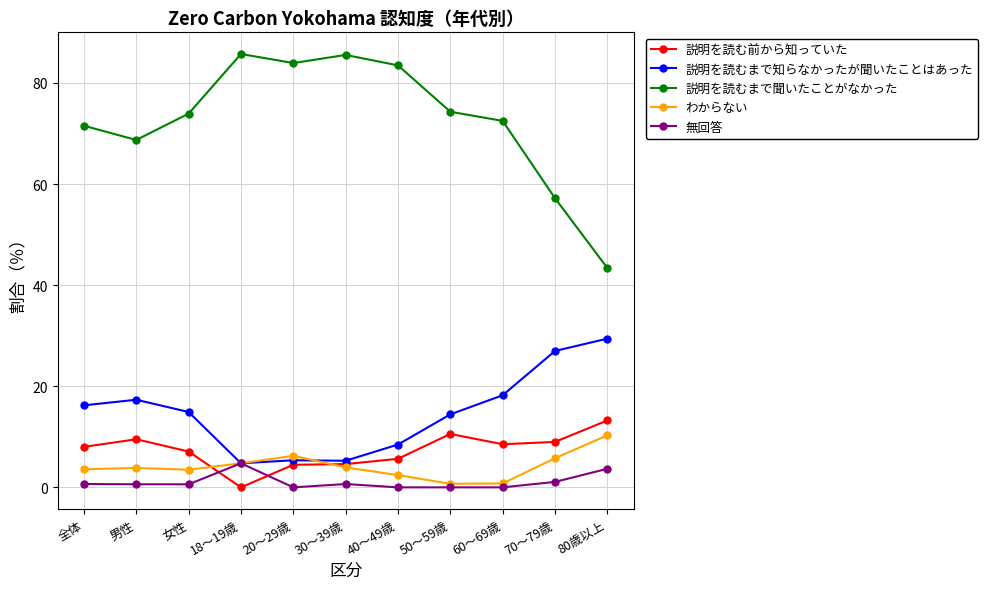

What is the minimum value for わからない?

0.7